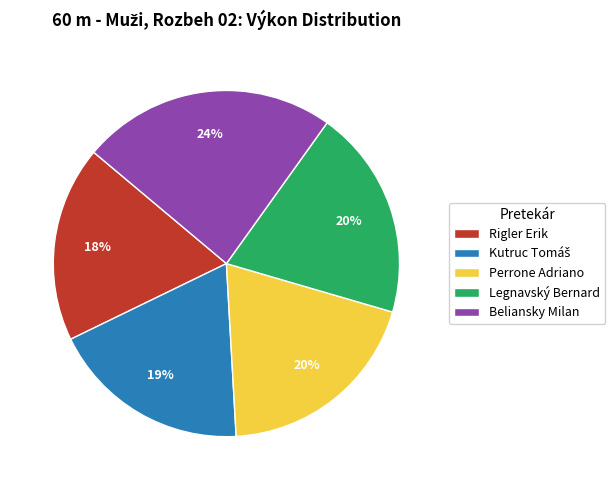

To the nearest percent, what is the average slice percentage?

20%